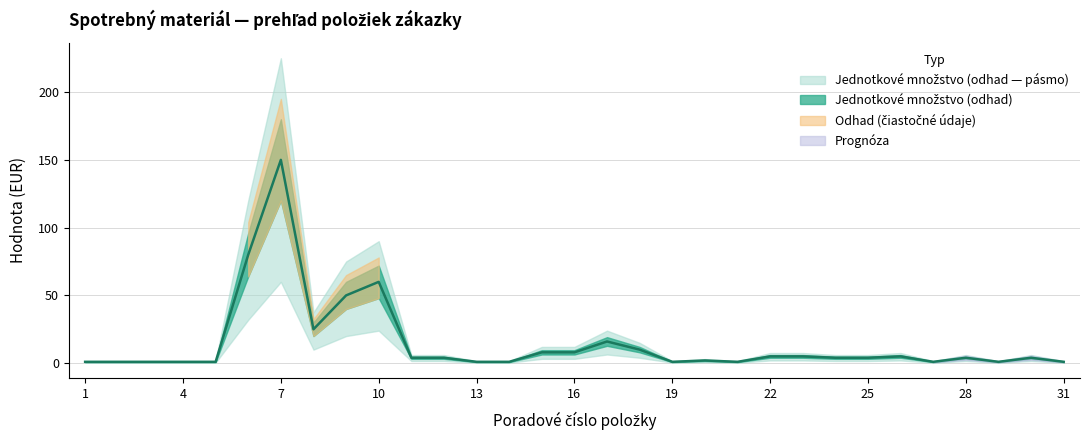

At which category does the chart reach its peak across all series?

7